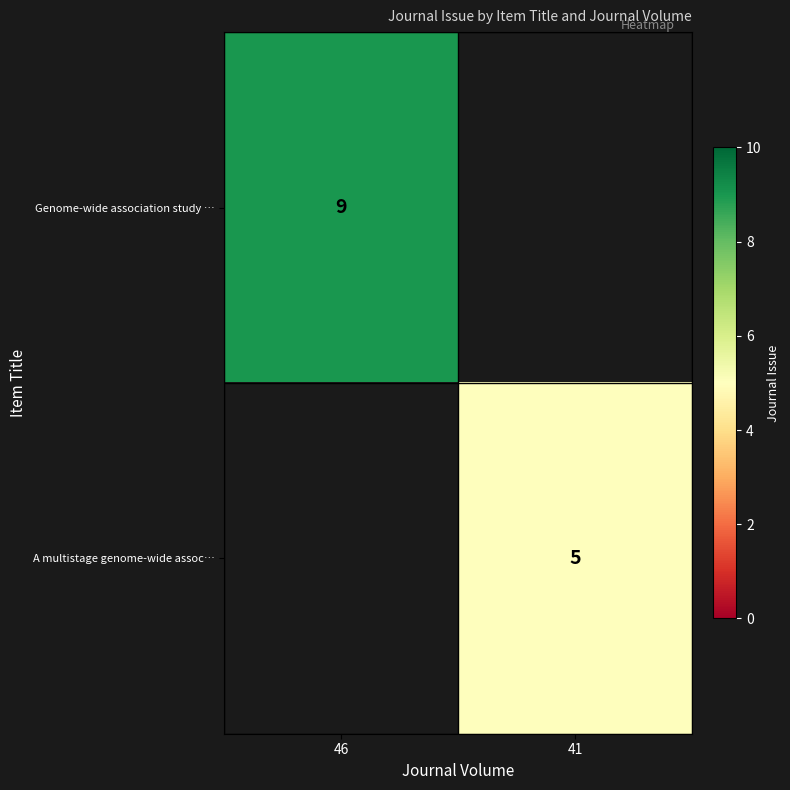

At which category does the chart reach its peak across all series?

46